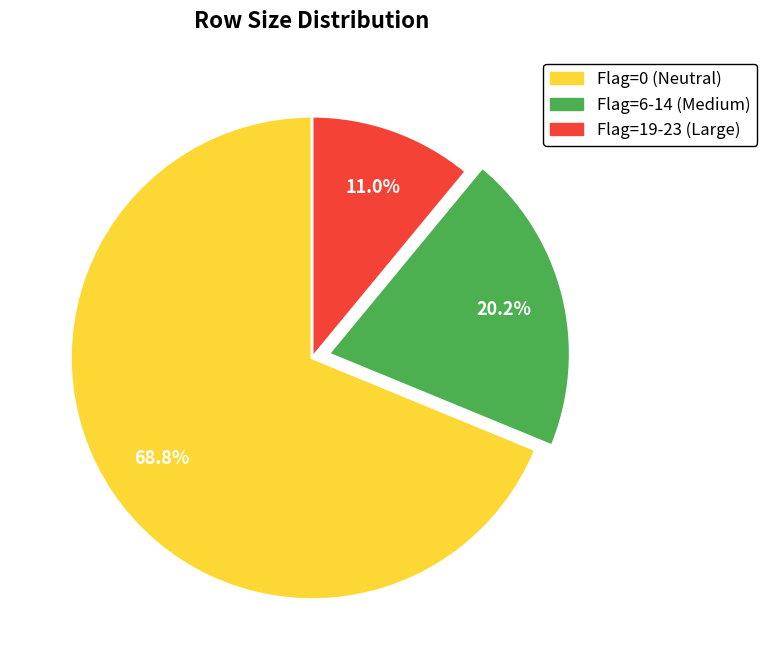

Which category has the biggest portion of the pie?

Flag=0 (Neutral)